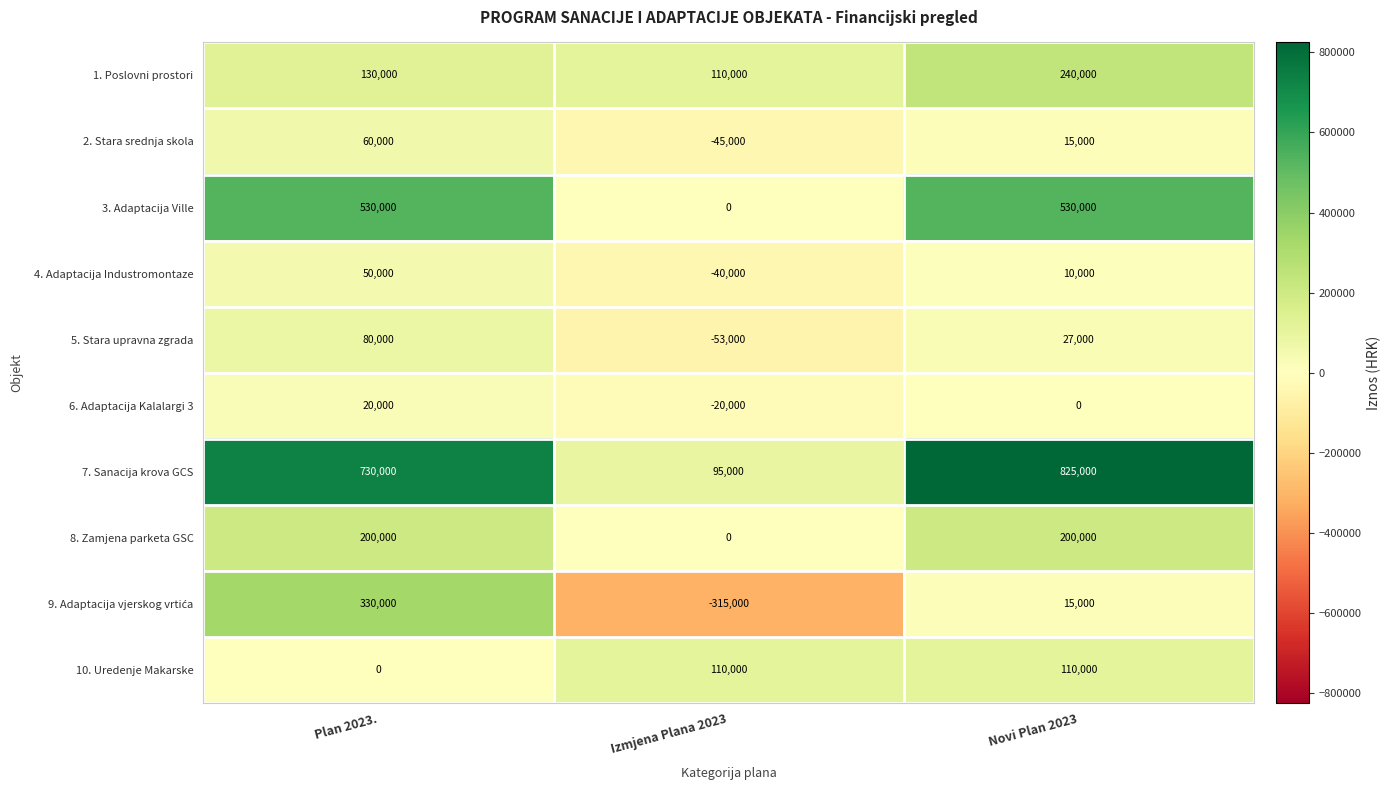

Which series has the widest spread of values?

7. Sanacija krova GCS